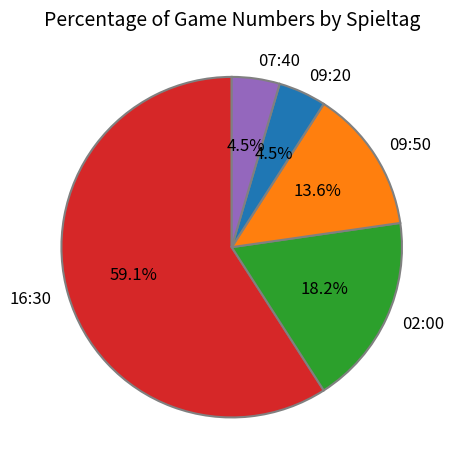

Which category has the biggest portion of the pie?

16:30